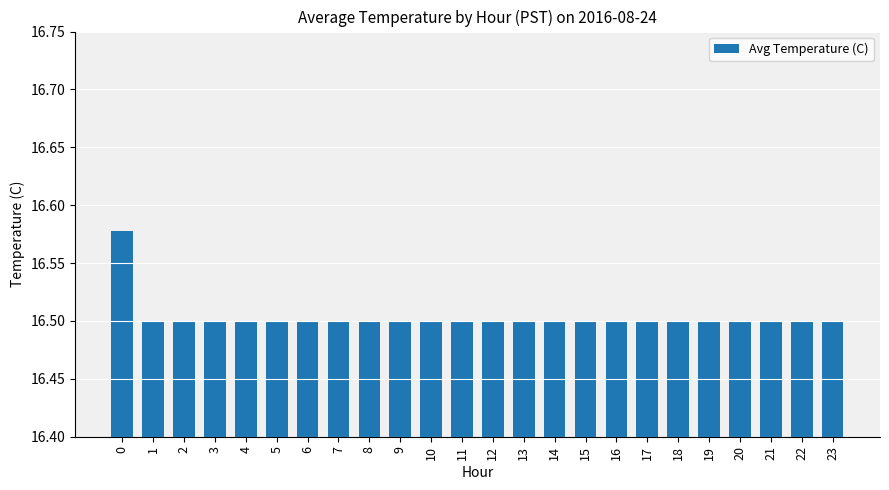

Is it true that the value at 18 is 23.3?

False